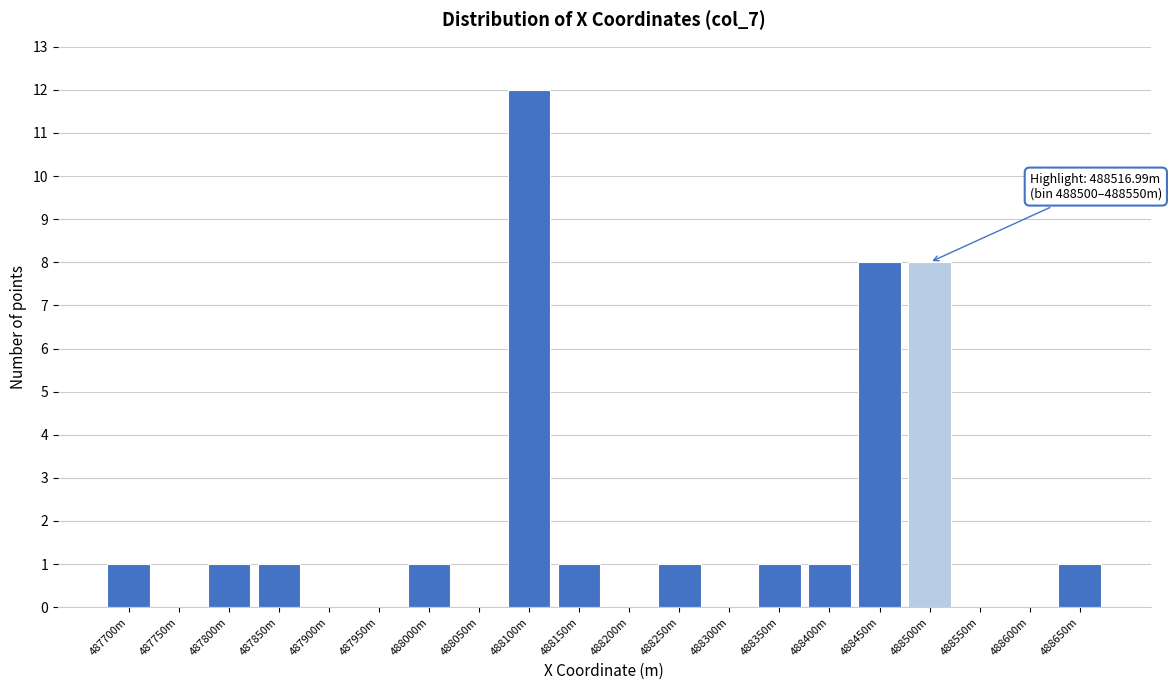

Reading left to right, what are all the values shown in this chart?

487700m=1	487750m=0	487800m=1	487850m=1	487900m=0	487950m=0	488000m=1	488050m=0	488100m=12	488150m=1	488200m=0	488250m=1	488300m=0	488350m=1	488400m=1	488450m=8	488500m=8	488550m=0	488600m=0	488650m=1